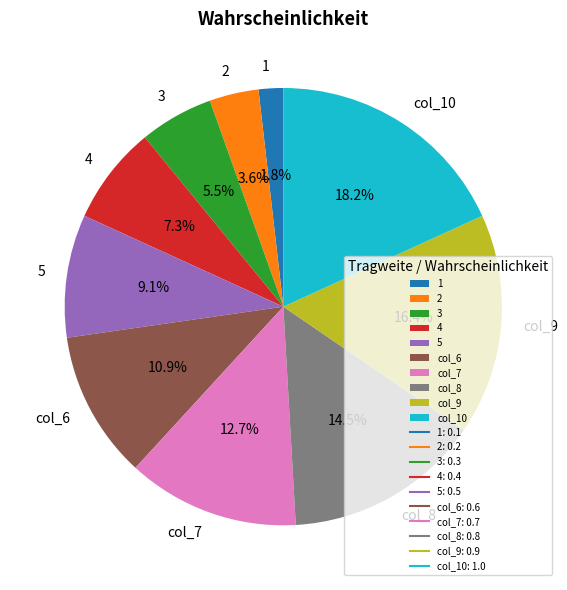

What portion of the pie excludes col_7?

87.3%